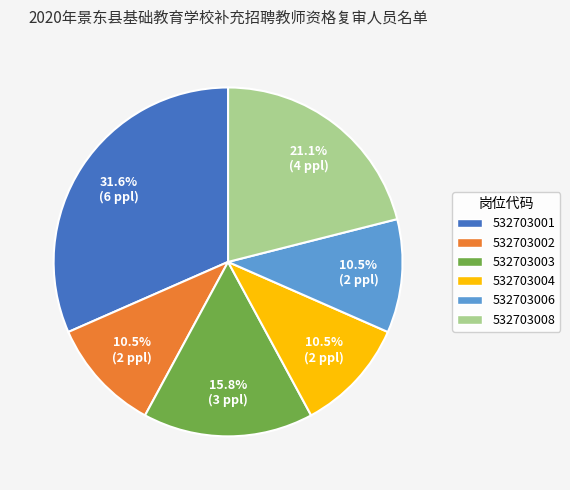

Does 532703002 account for over 50% of the chart?

No